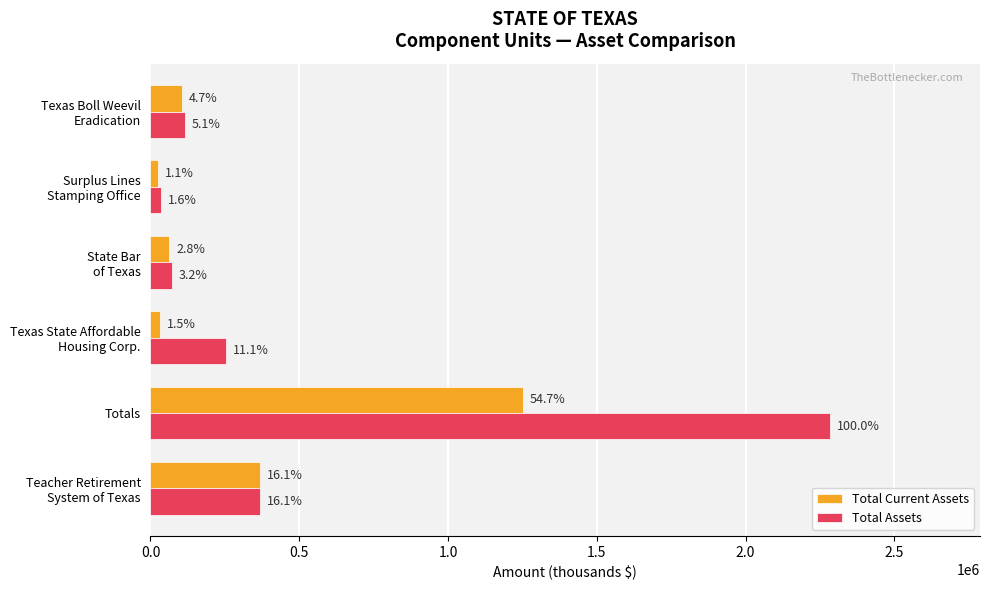

What are all the series names shown in the legend?

Total Current Assets, Total Assets